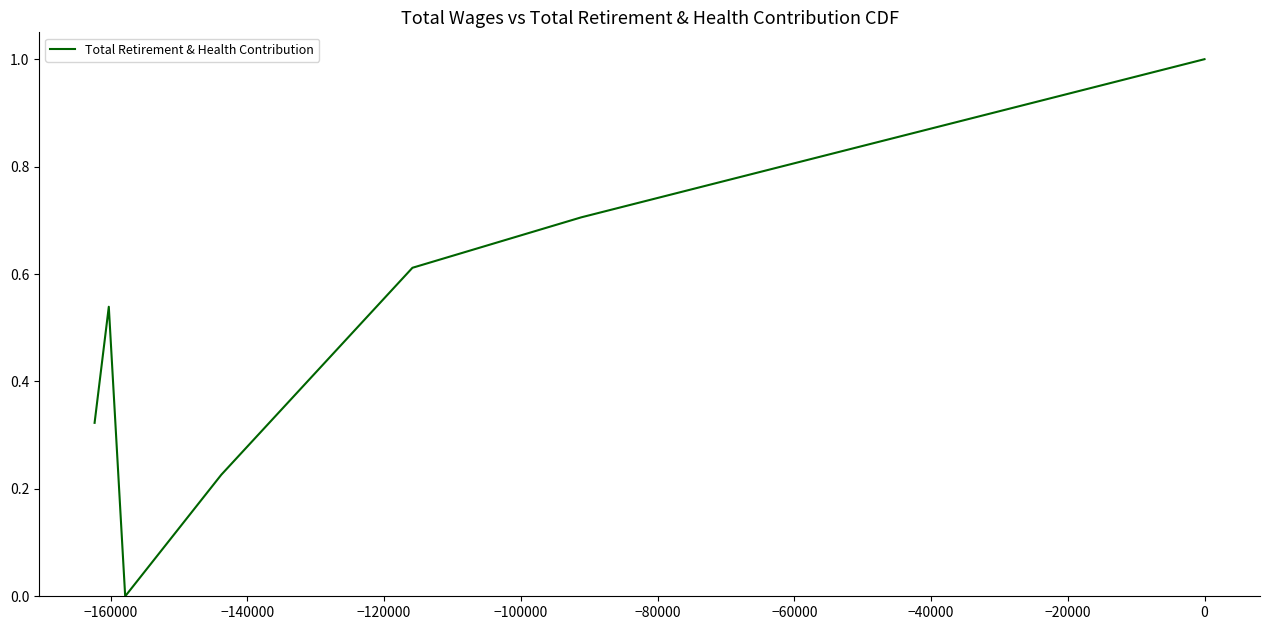

True or false: there are more than 2 points higher than both neighbors.

False